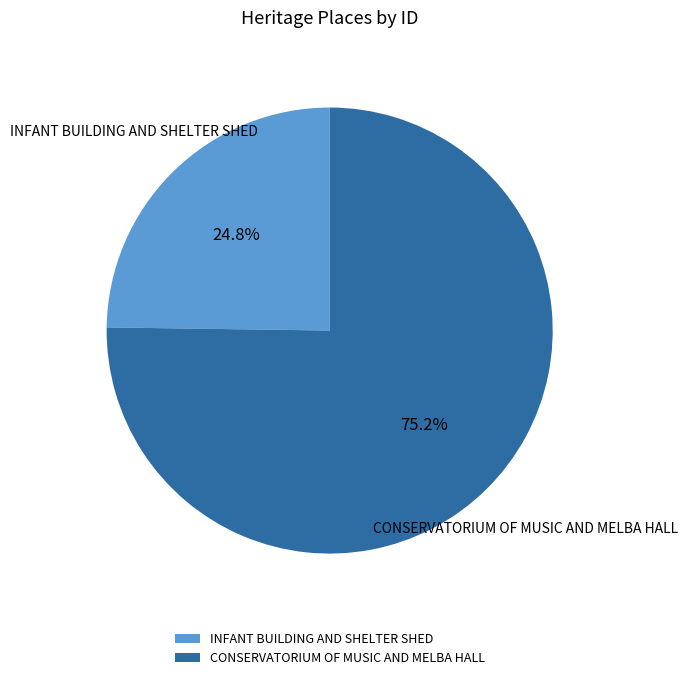

To the nearest percent, what is the difference between the largest and smallest slice percentages?

50%